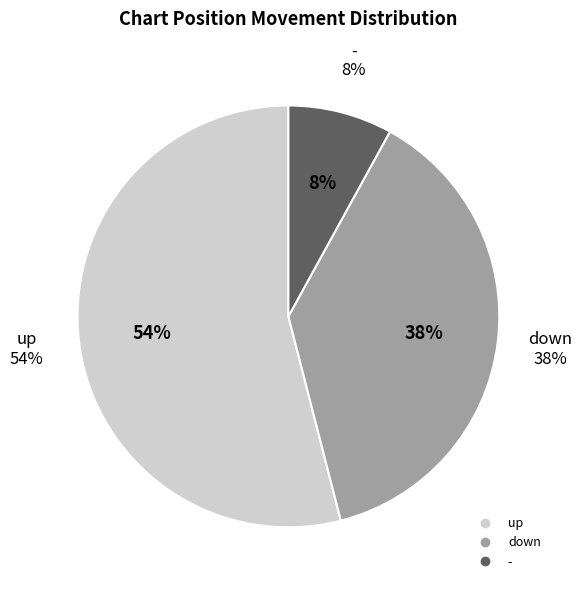

What percentage is the down slice, to the nearest percent?

38%